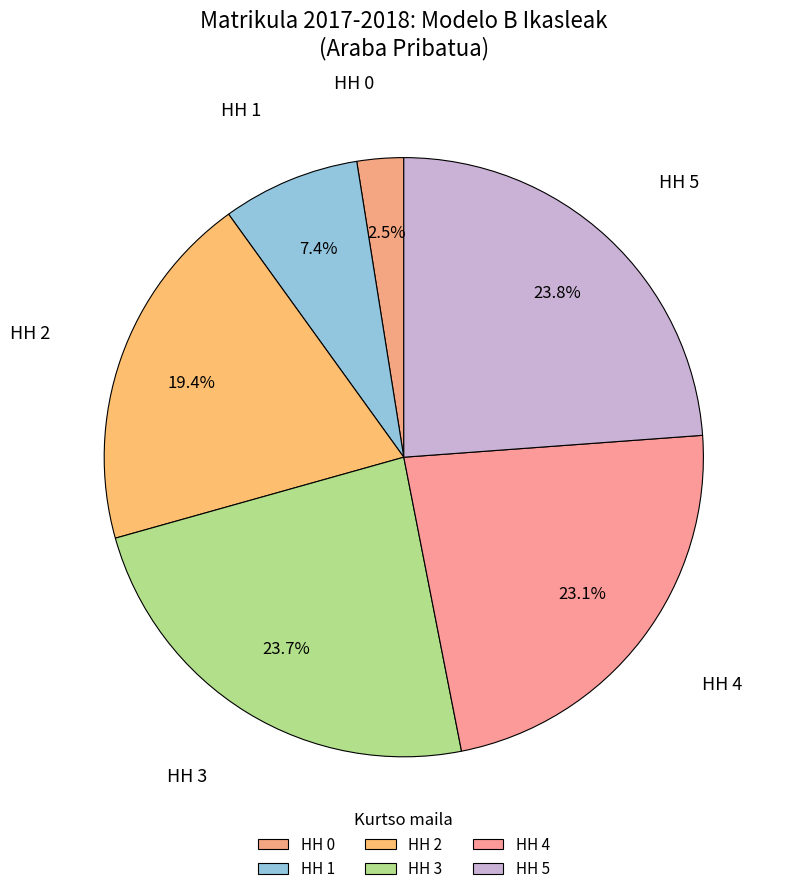

Approximately how many times larger is the value at HH 2 compared to HH 1?

2.6